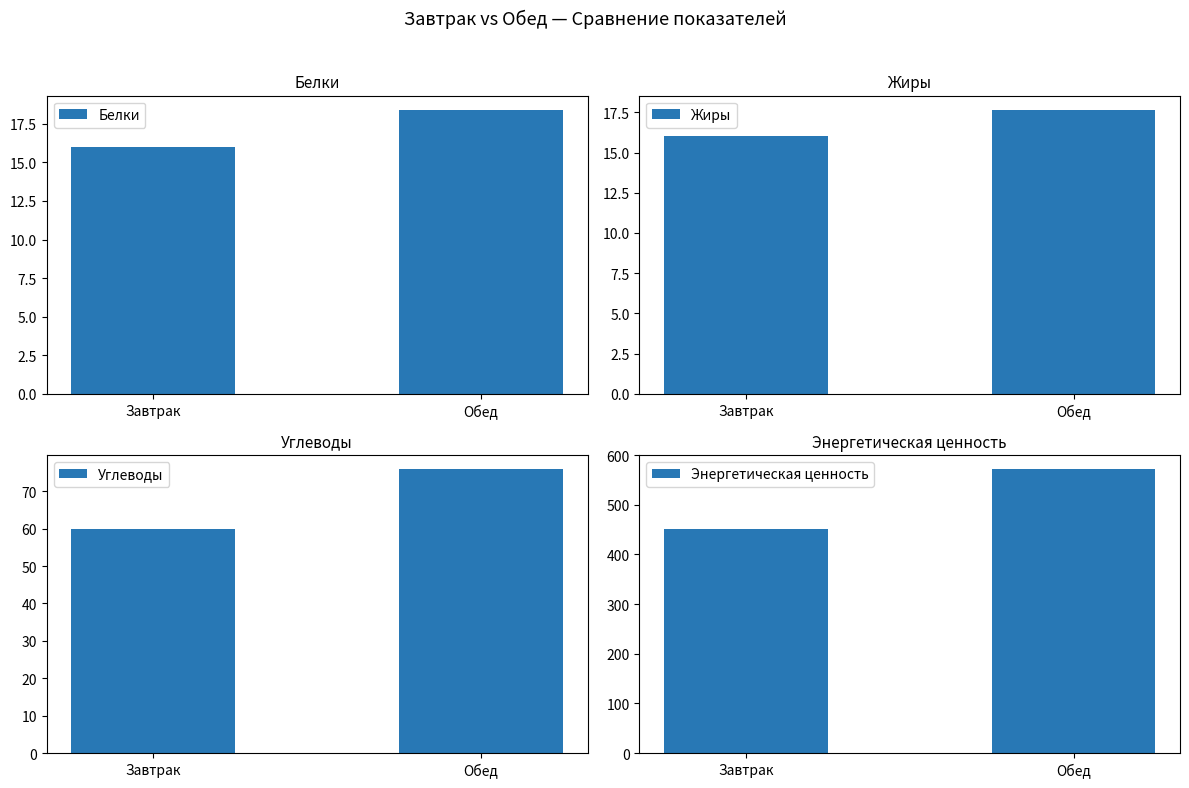

How many Белки values are between 16 and 18?

1